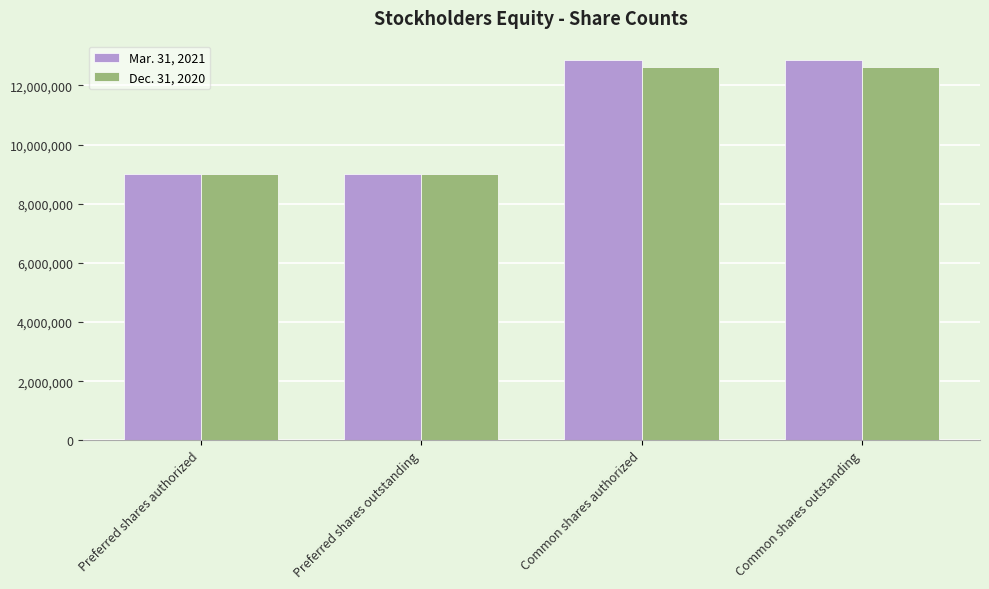

List the series in order of their peak value, lowest first.

Dec. 31, 2020, Mar. 31, 2021